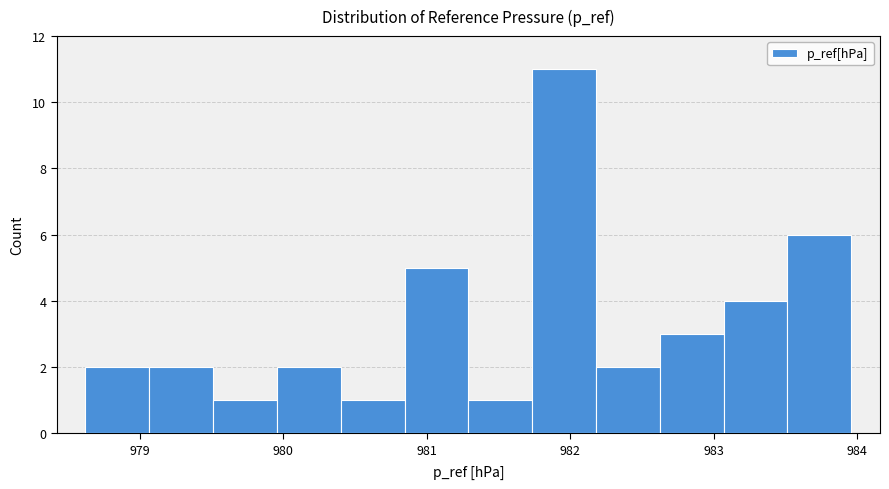

Reading left to right, transcribe this chart: for each bar, give the range it covers on the x-axis and its height. Neither the bar edges nor the heights are printed on the chart, so give them approximately, as read against the axes.

978.6 to 979.1: 2
979.1 to 979.5: 2
979.5 to 980.0: 1
980.0 to 980.4: 2
980.4 to 980.8: 1
980.8 to 981.3: 5
981.3 to 981.7: 1
981.7 to 982.2: 11
982.2 to 982.6: 2
982.6 to 983.1: 3
983.1 to 983.5: 4
983.5 to 984.0: 6